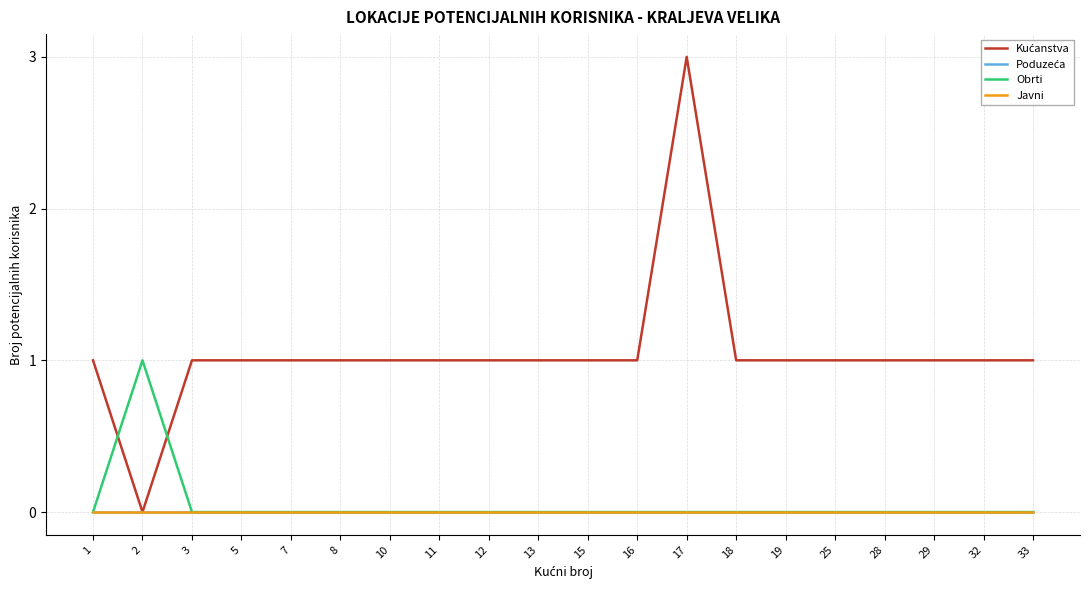

True or false: Obrti and Javni cross at least once.

False